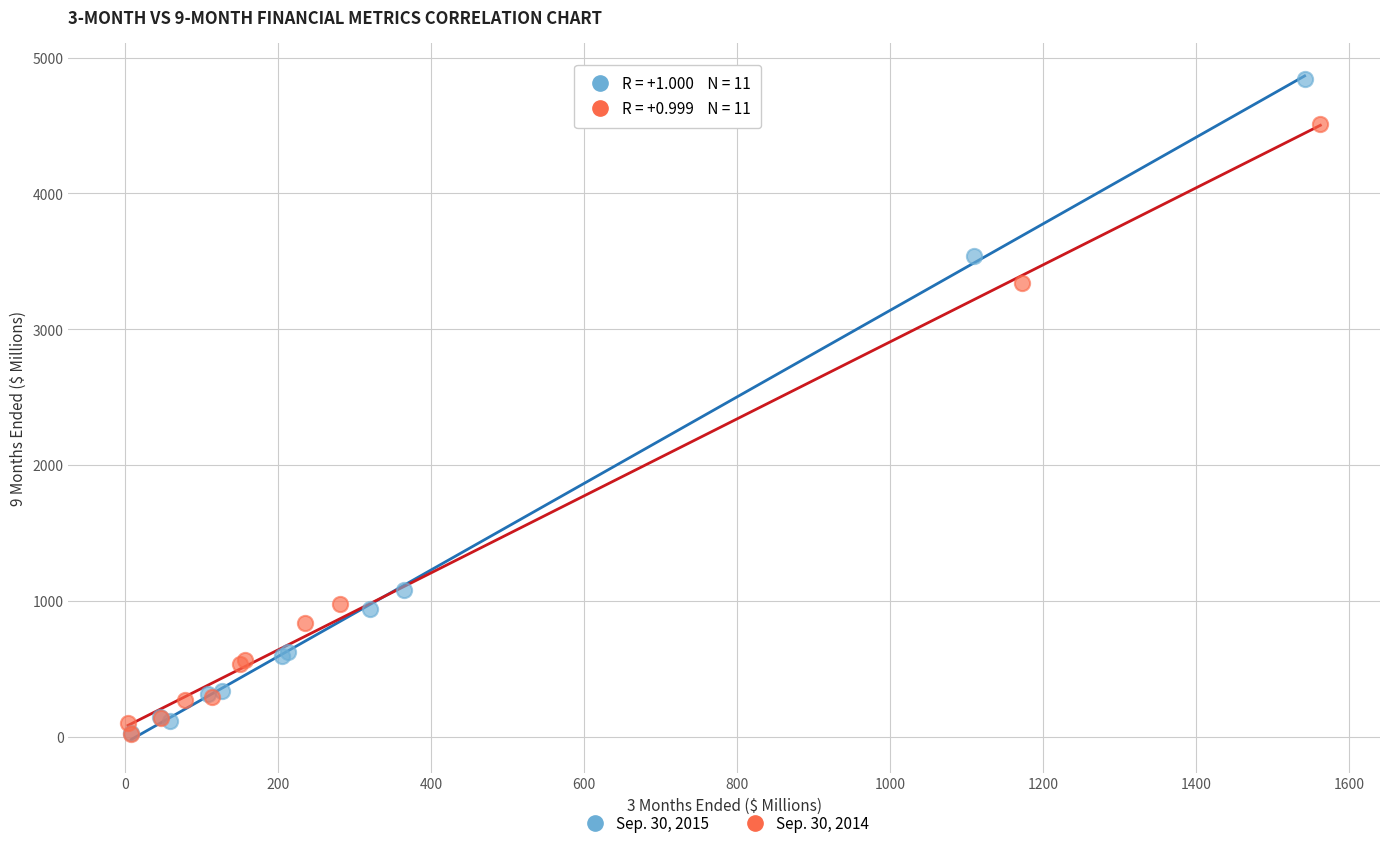

What are all the series names shown in the legend?

Sep. 30, 2015, Sep. 30, 2014